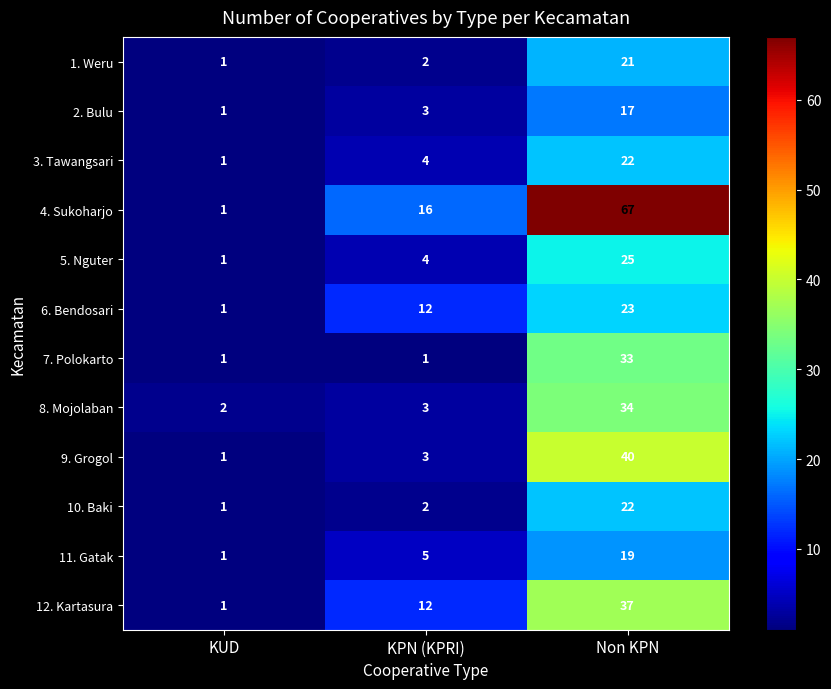

The 7. Polokarto series shows 0 at KUD. True or false?

False